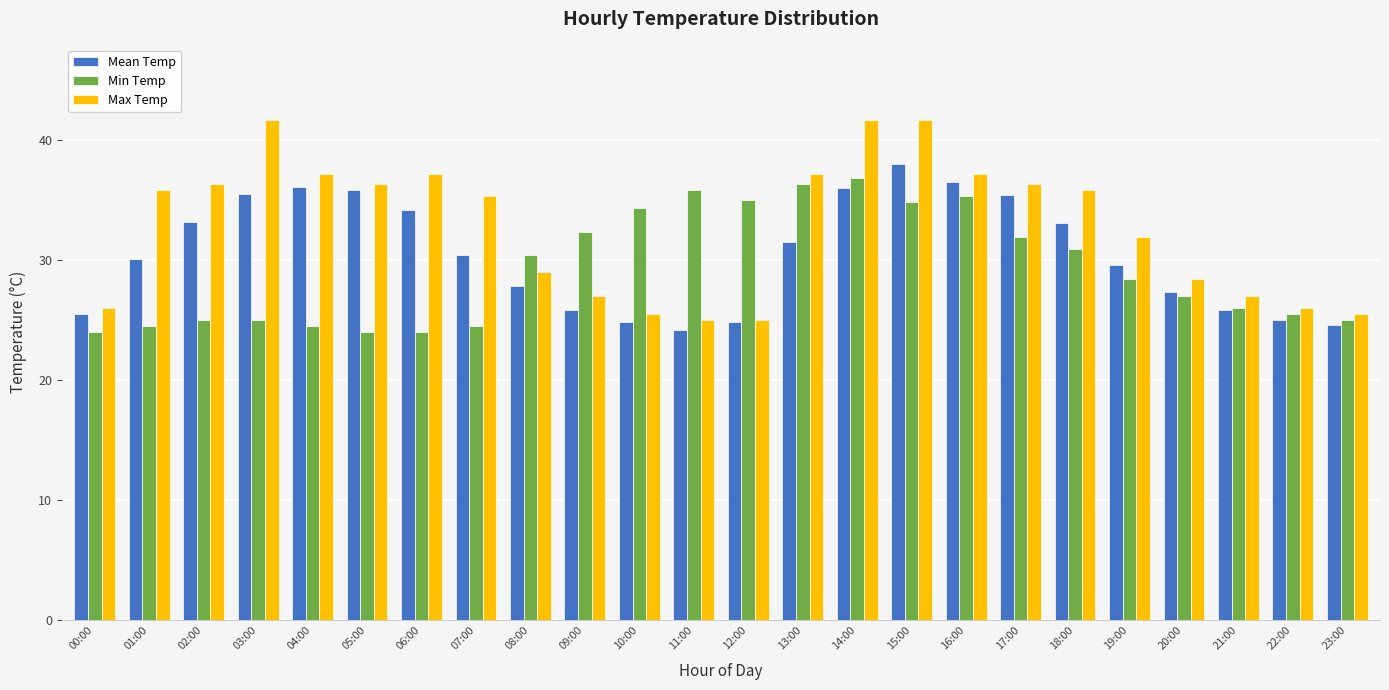

Is it true that Max Temp equals 35.3 at 07:00?

True